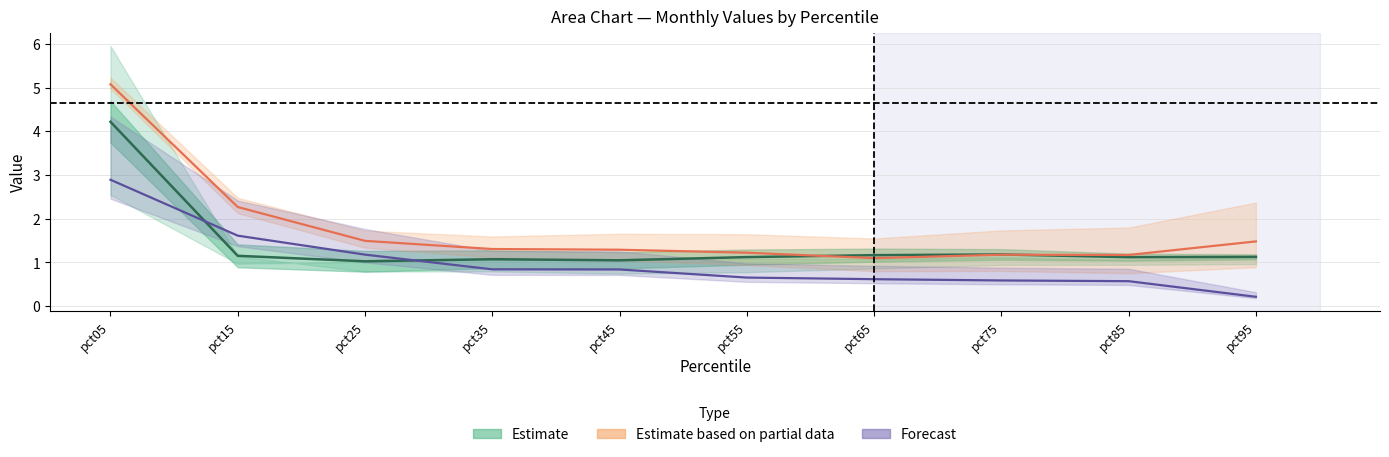

Reading right to left, extract all data points from this chart.

Jan: 1.1	1.1	1.2	1.2	1.1	1.0	1.1	1.0	1.1	4.2
May: 0.2	0.6	0.6	0.6	0.7	0.8	0.8	1.2	1.6	2.9
Jul: 1.5	1.2	1.2	1.1	1.2	1.3	1.3	1.5	2.3	5.1